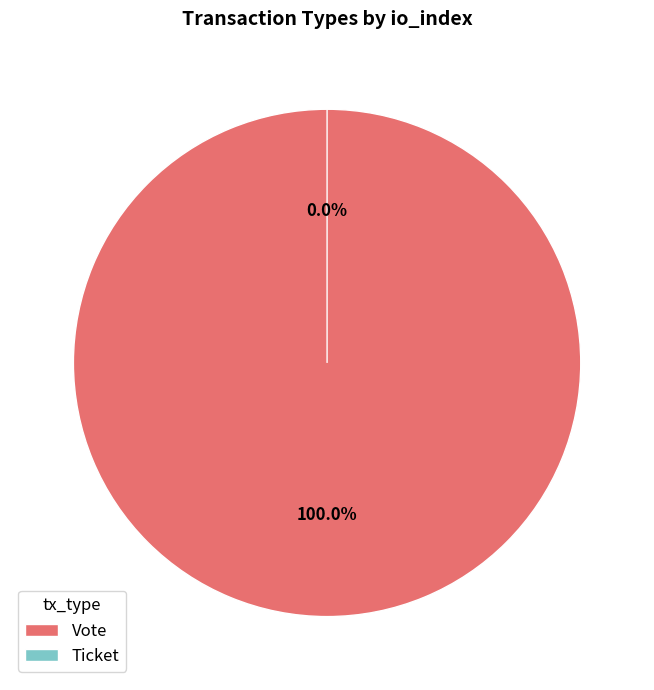

To the nearest percent, what portion does Vote represent?

100%